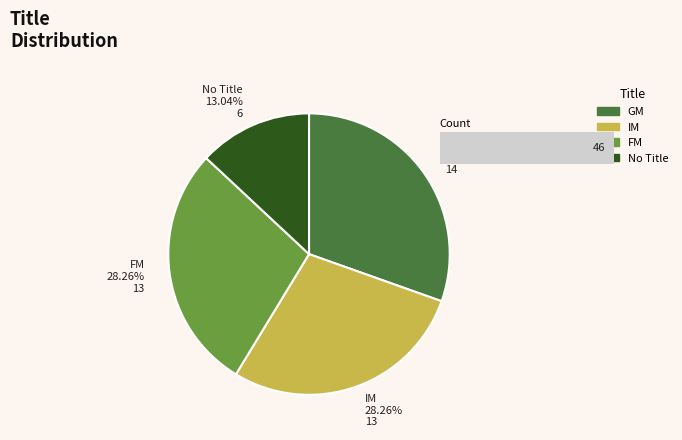

What is the largest slice in the pie chart?

GM